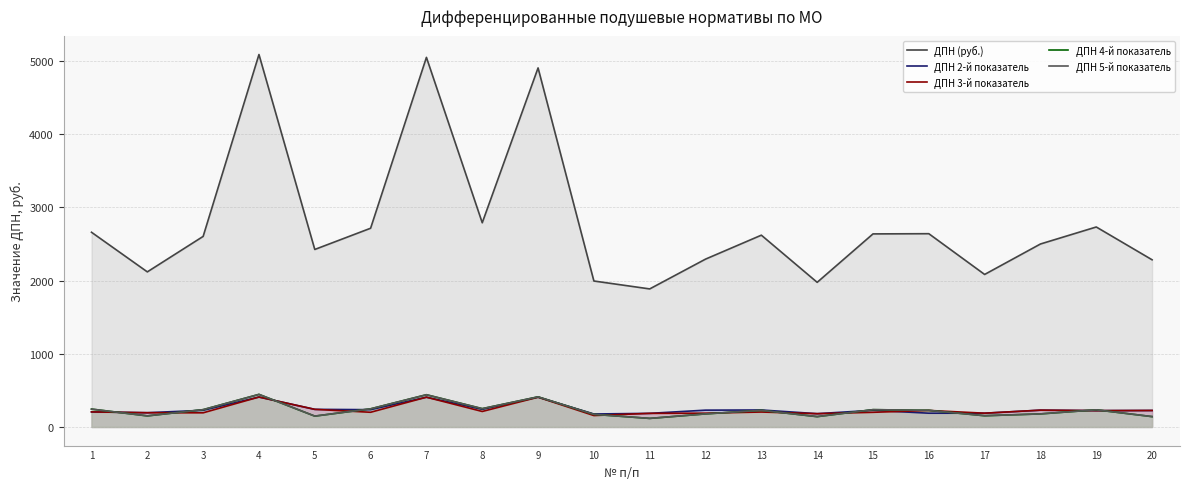

How many values in the ДПН 2-й показатель series exceed 227?

11